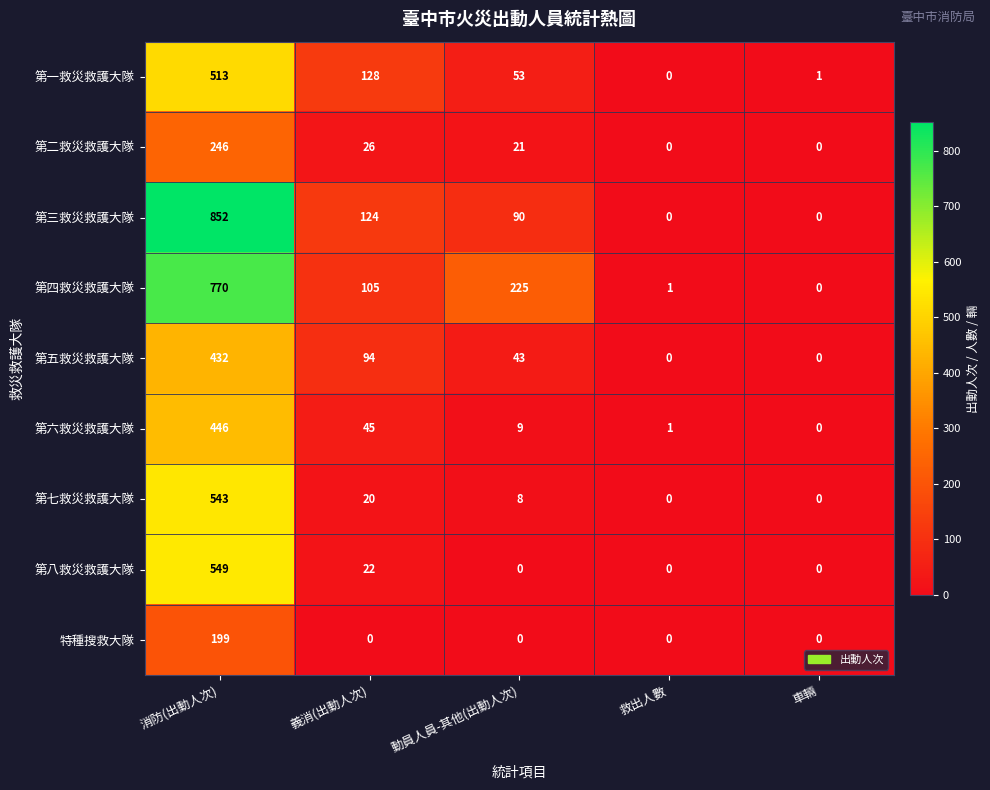

What is the total value across all series at 消防(出動人次)?

4550